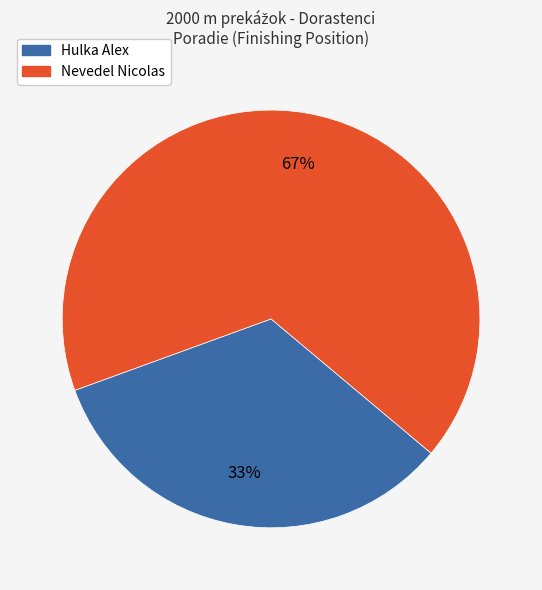

To the nearest percent, what is the average slice percentage?

50%